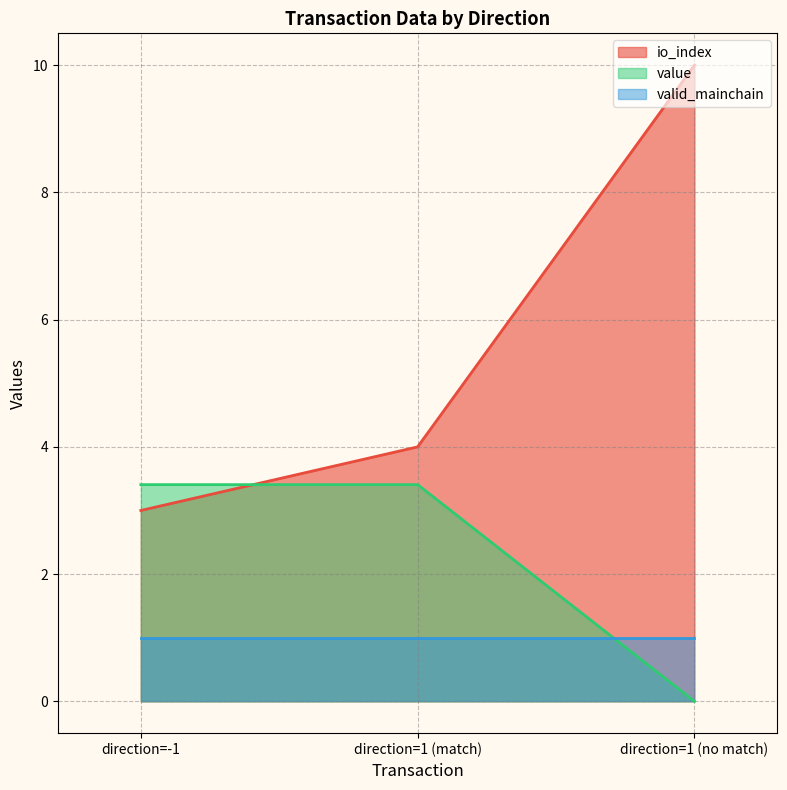

Between direction=-1 and direction=1 (match), which series saw the biggest shift?

io_index